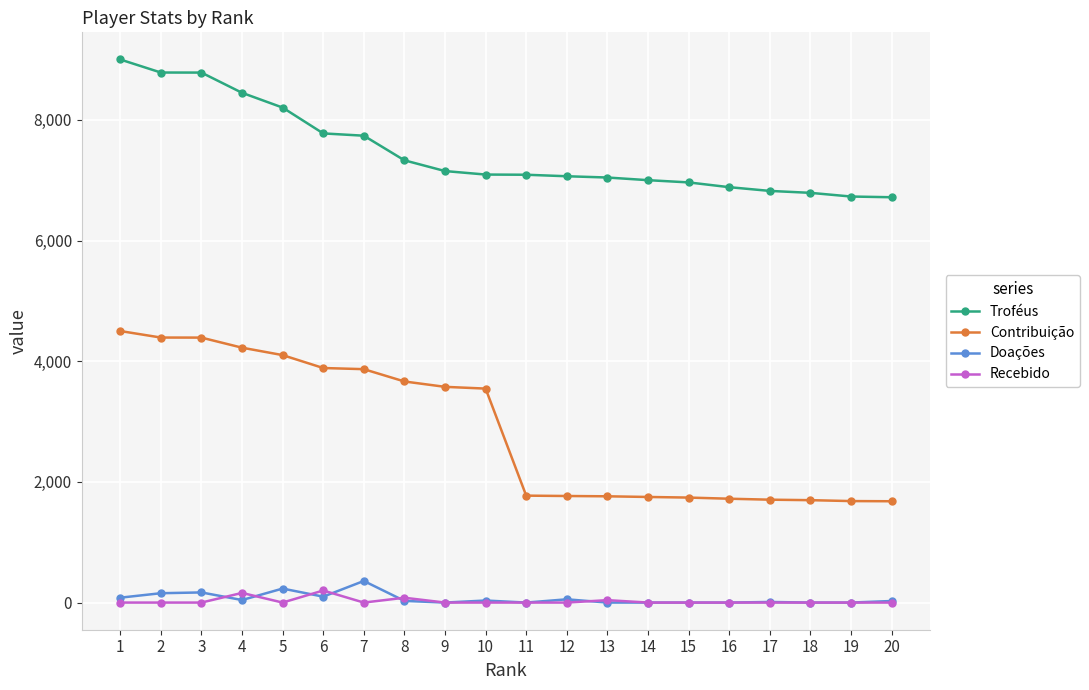

Which series has the widest spread of values?

Contribuição